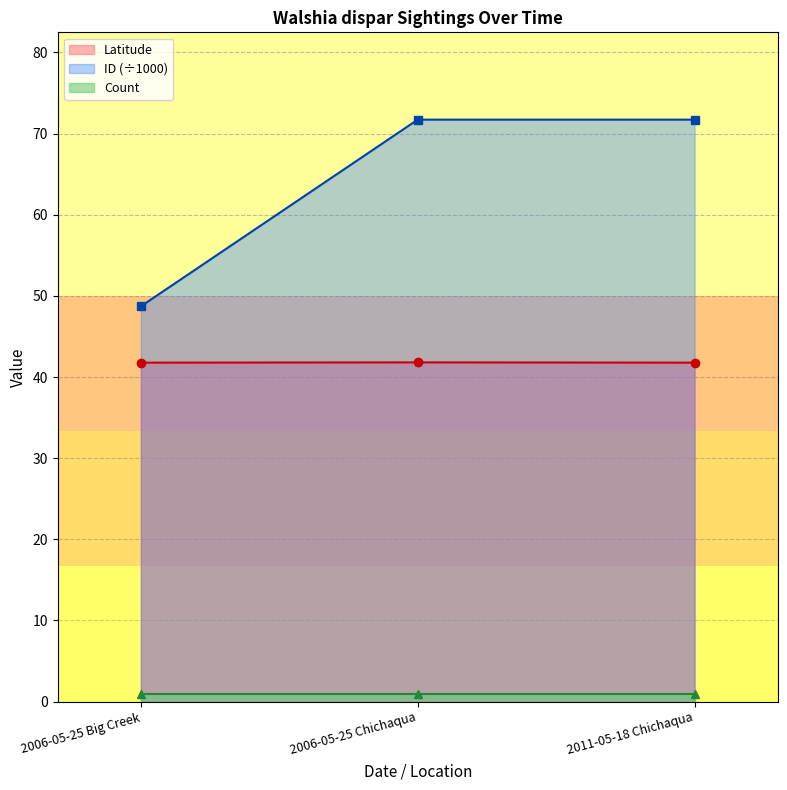

What is the total value across all series at 2006-05-25 Chichaqua?

113.5